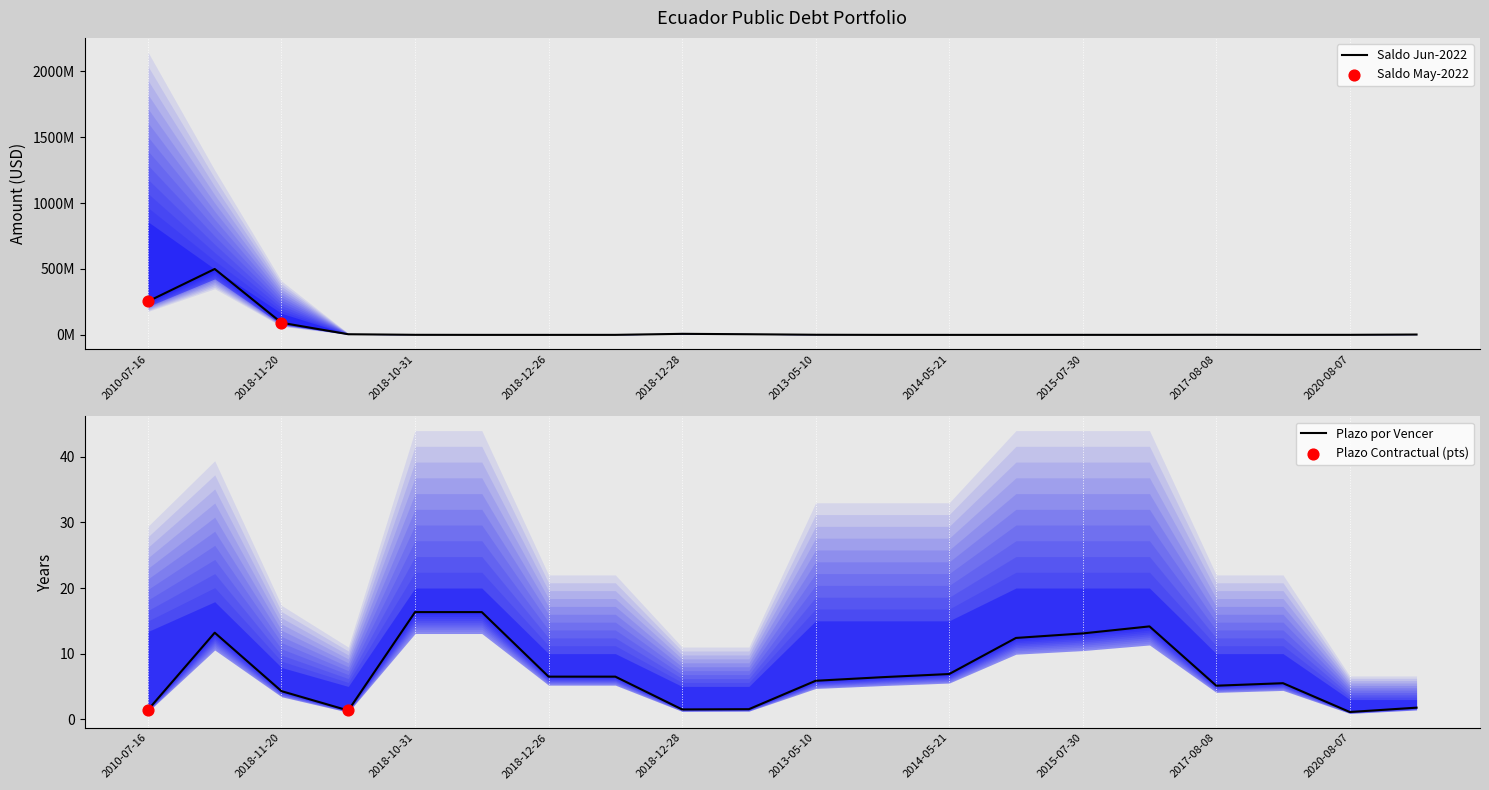

At how many categories does at least one series exceed 756036250?

1